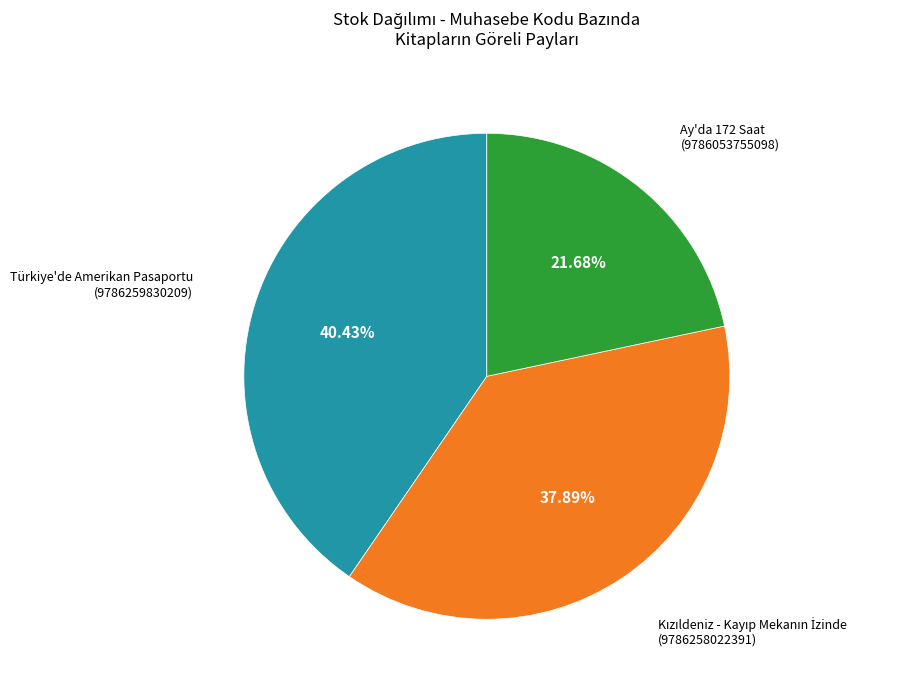

Which slice is the smallest?

Ay'da 172 Saat